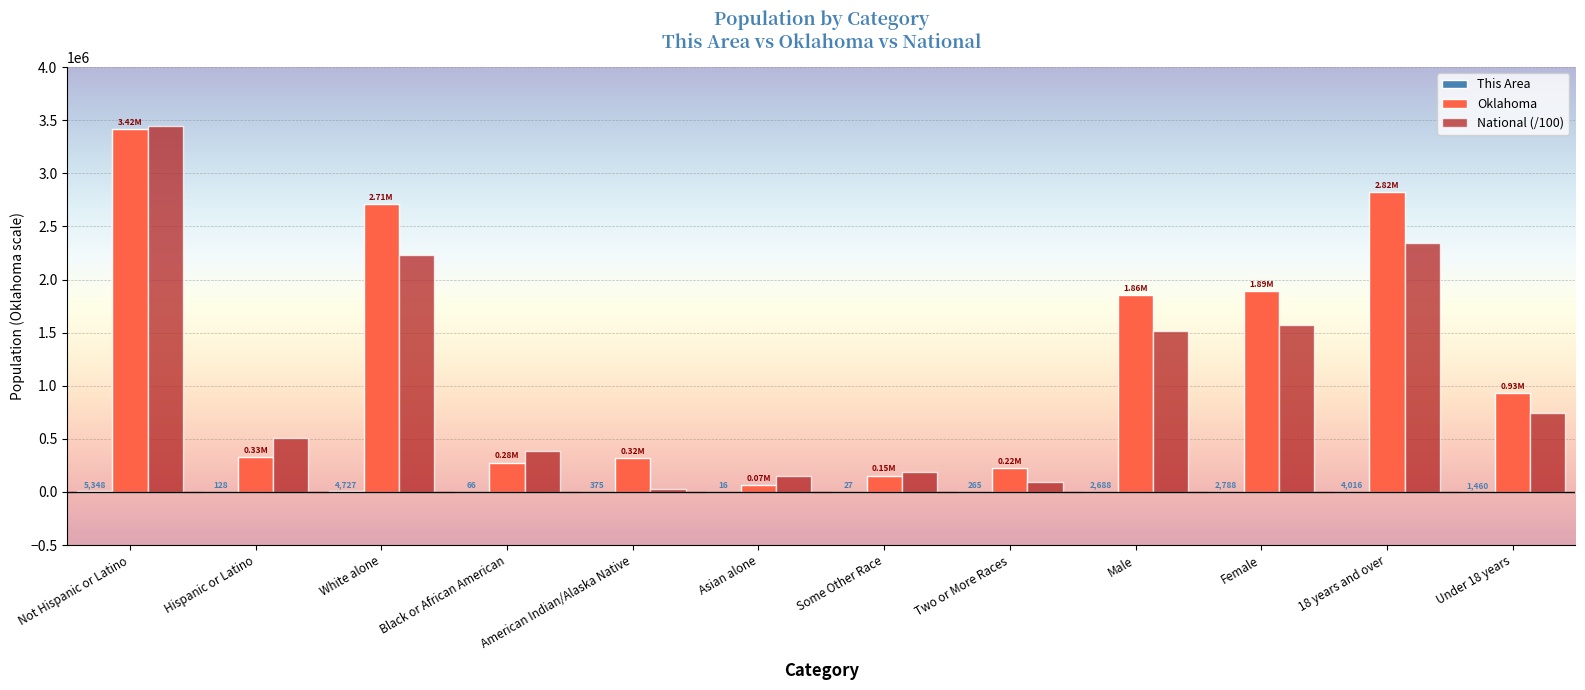

At which category is the sum across all series the highest?

Not Hispanic or Latino